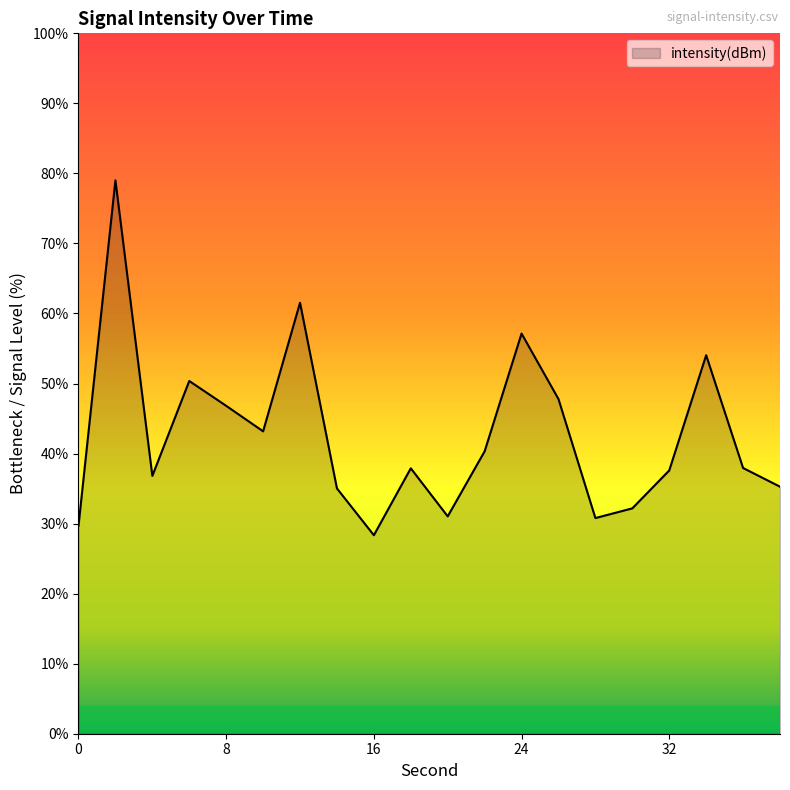

How many values exceed 37?

12